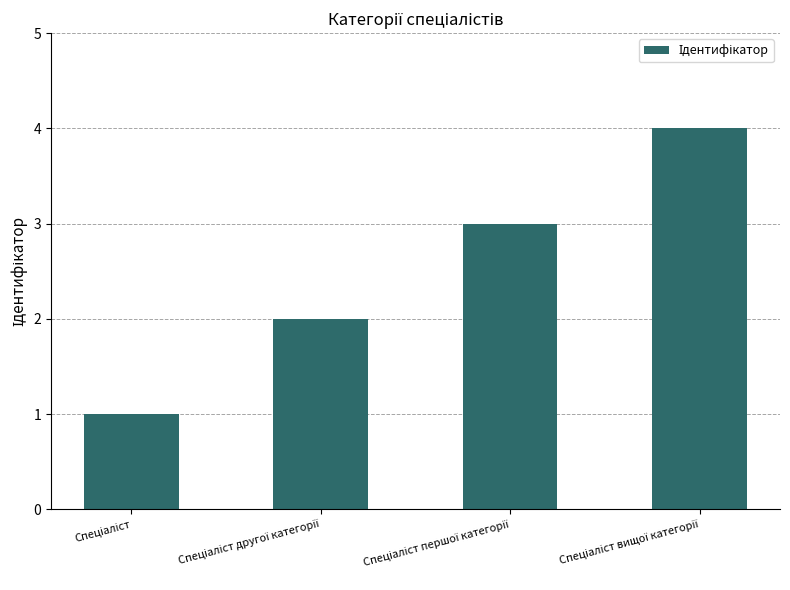

What is the greatest value displayed?

4